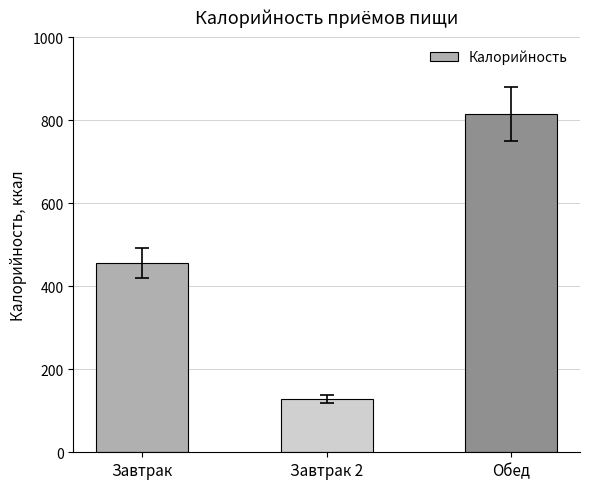

Where is the data nearest to the value 471?

Завтрак